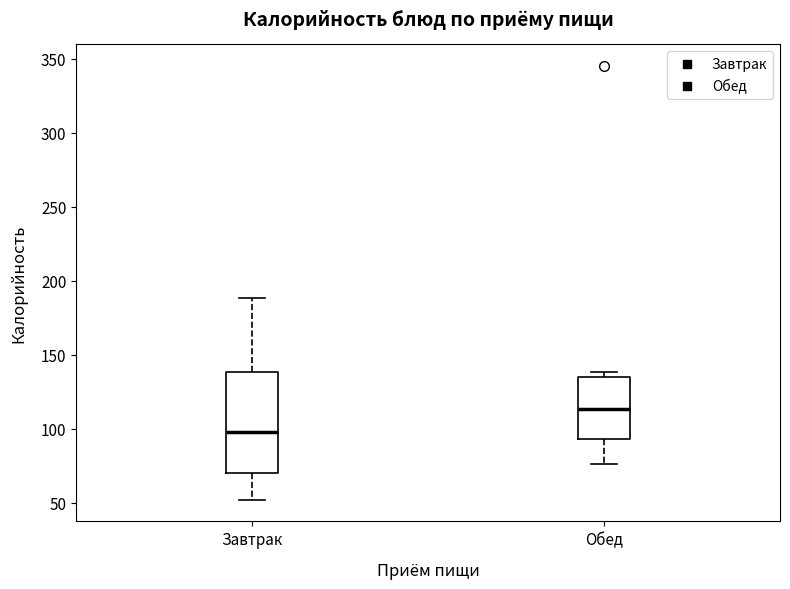

Reading left to right, read every box against the y-axis: the position of its median line, the range the box covers, and the ends of its whiskers. The values are not printed on the chart, so give them approximately, as read against the axis.

Завтрак: median 100, box 70 to 140, whiskers 50 to 190
Обед: median 115, box 95 to 135, whiskers 75 to 140